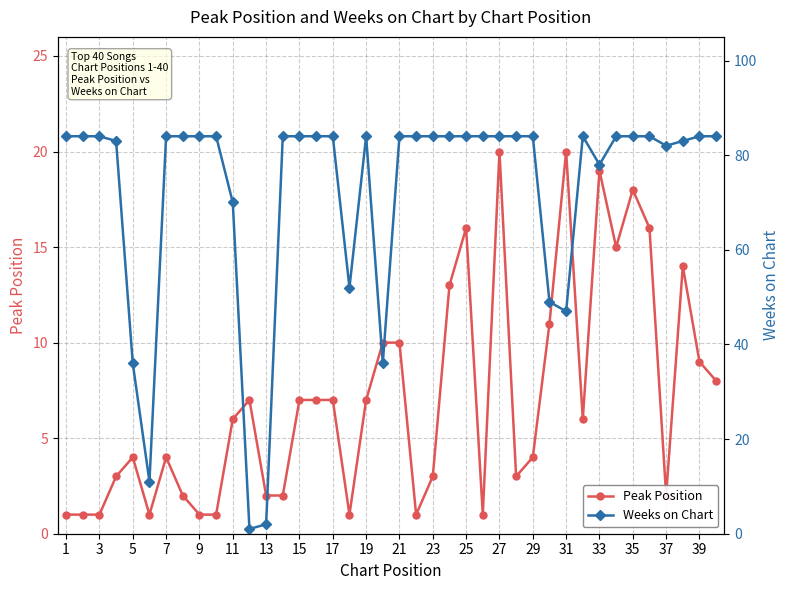

The value of Peak Position at 25 is 4. True or false?

False